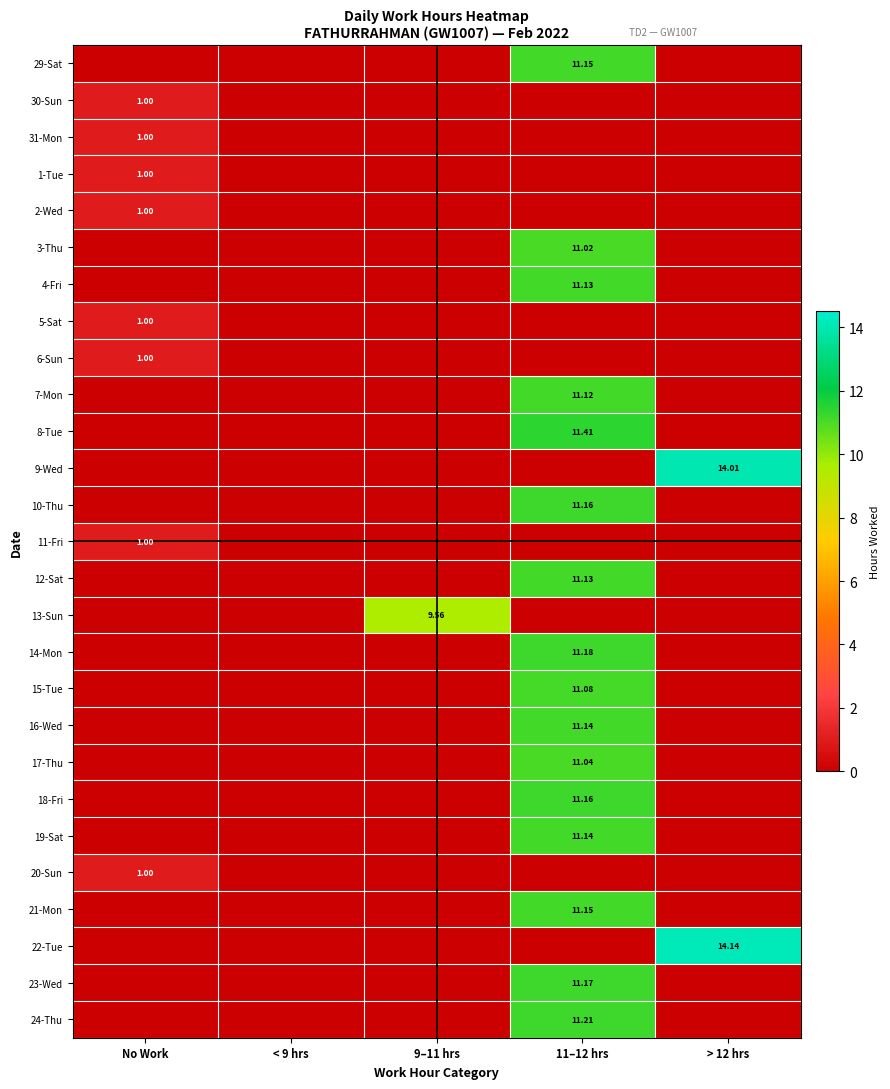

The 23-Wed series shows 0.0 at No Work. True or false?

True